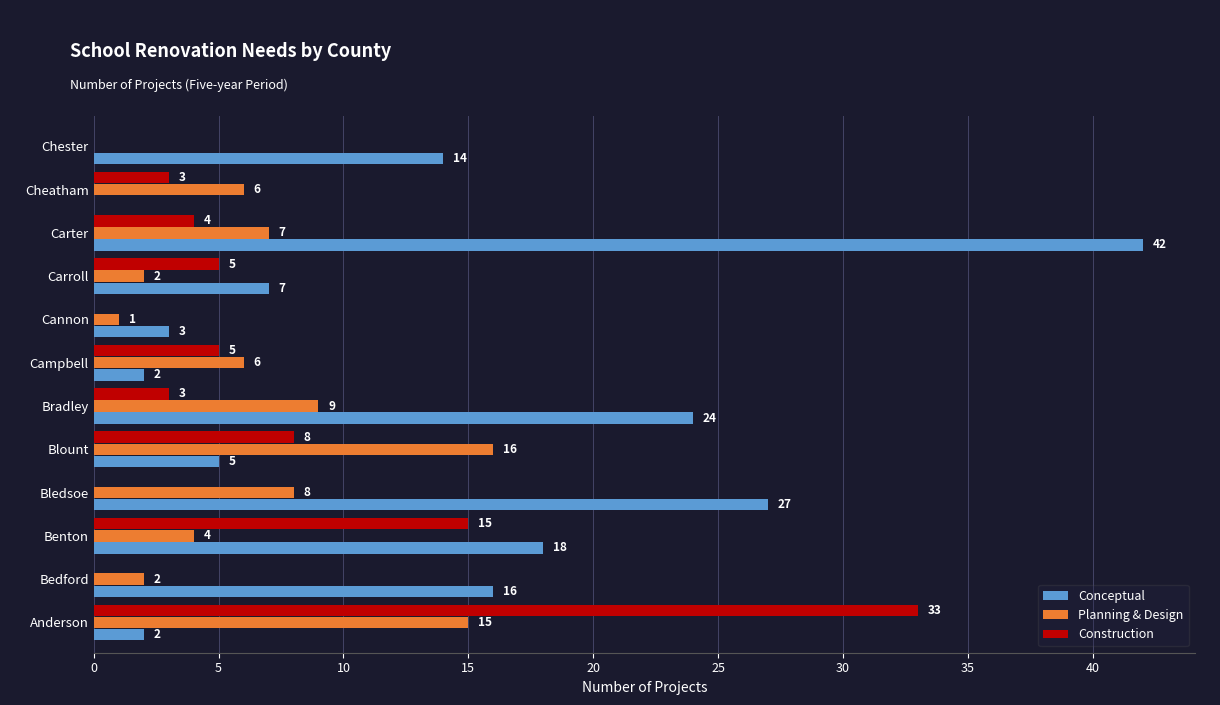

What is the total value across all series at Bedford?

18